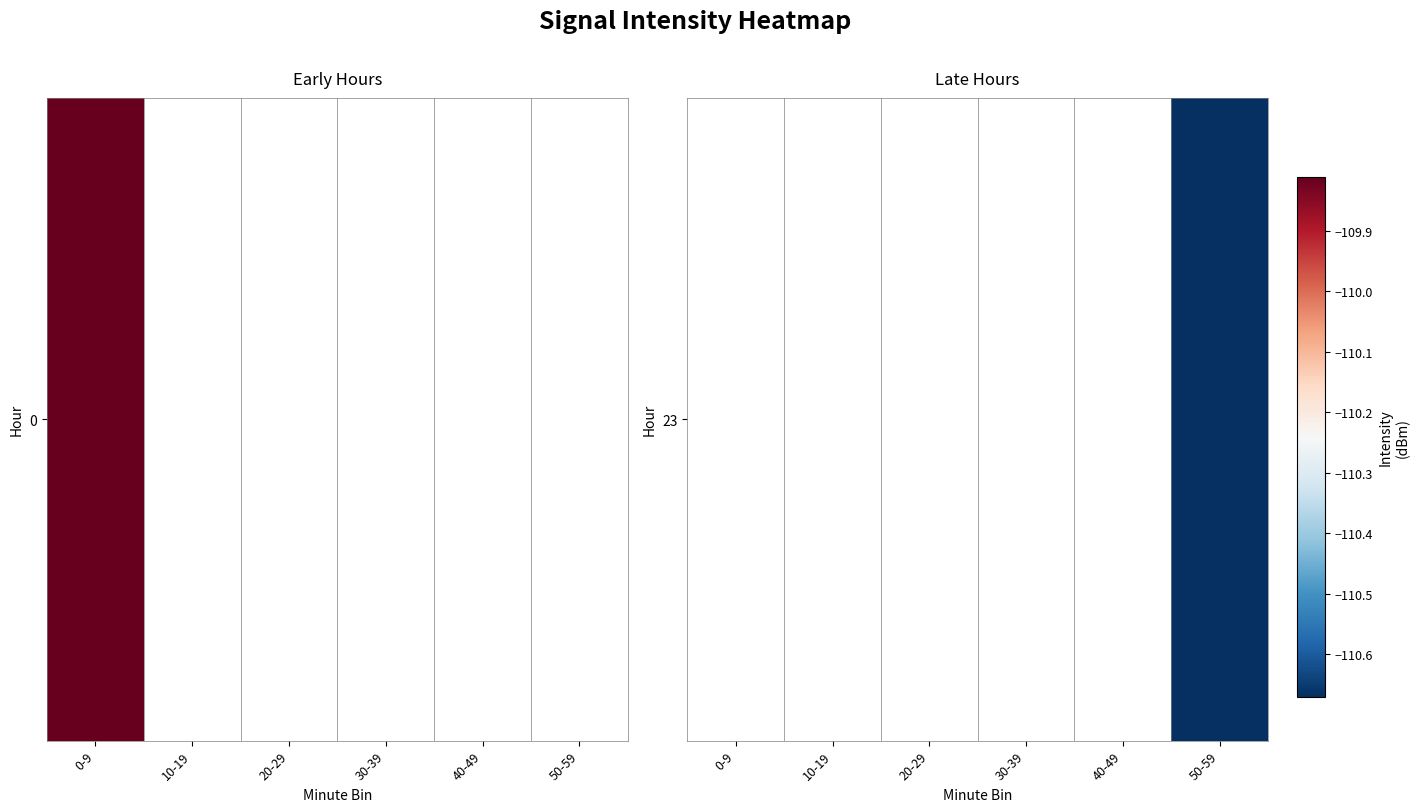

How many series are shown in this chart?

1